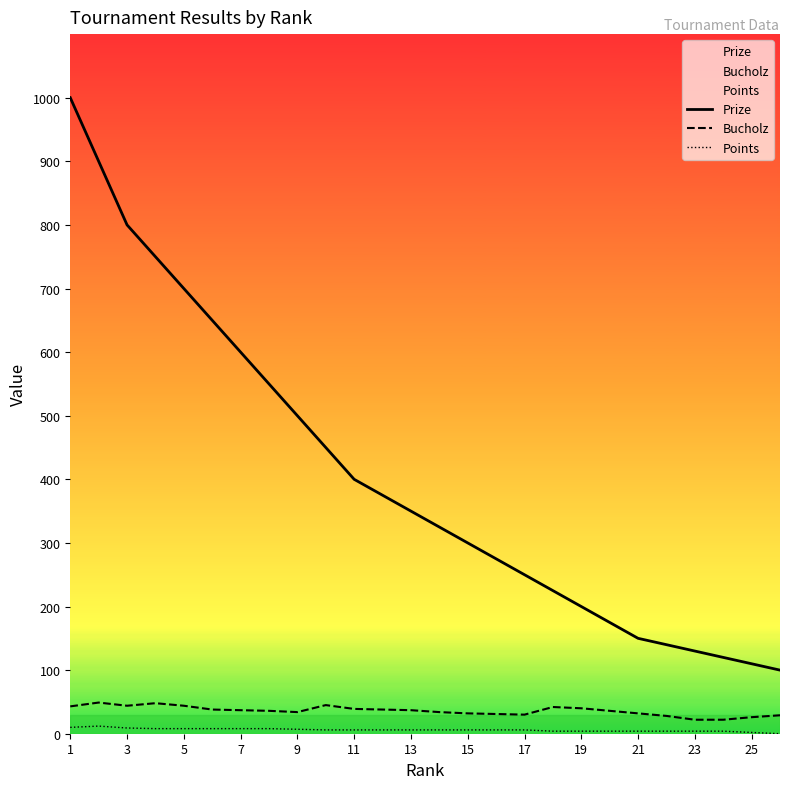

Reading right to left, transcribe all the data shown in this chart.

Prize: 100	110	120	130	140	150	175	200	225	250	275	300	325	350	375	400	450	500	550	600	650	700	750	800	900	1000
Bucholz: 29	26	22	22	28	32	36	40	42	30	31	32	34	37	38	39	45	34	36	37	38	44	48	44	49	43
Points: 0	2	4	4	4	4	4	4	4	6	6	6	6	6	6	6	6	7	8	8	8	8	8	9	12	10